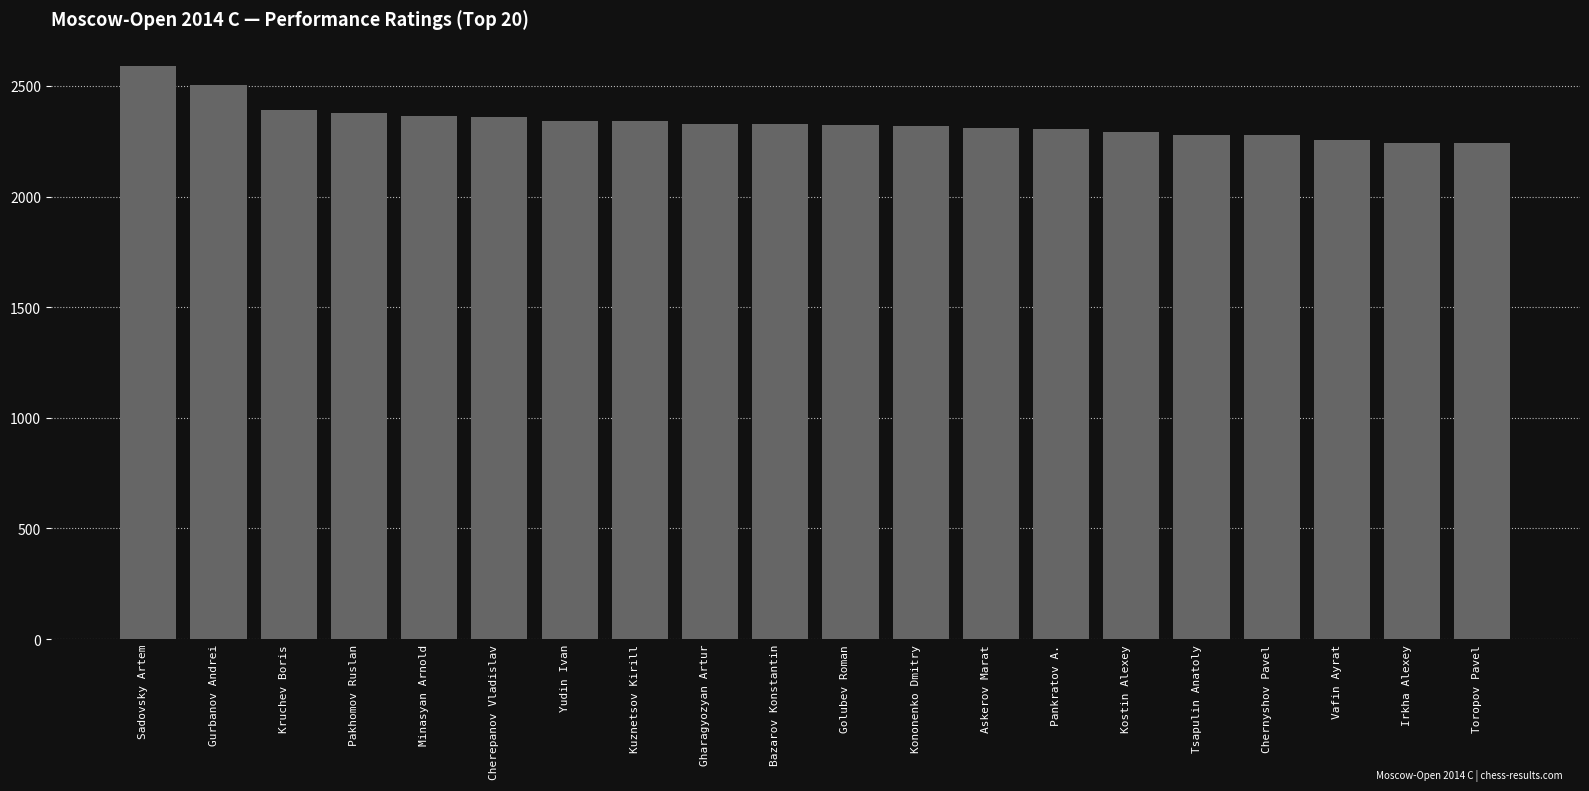

What is the ratio of the value at Yudin Ivan to the value at Gharagyozyan Artur?

1.0